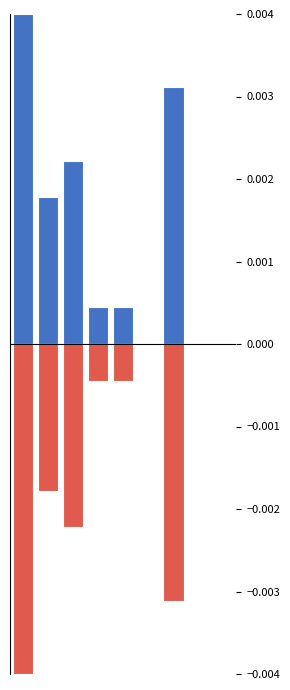

How many bars are there in total?

18